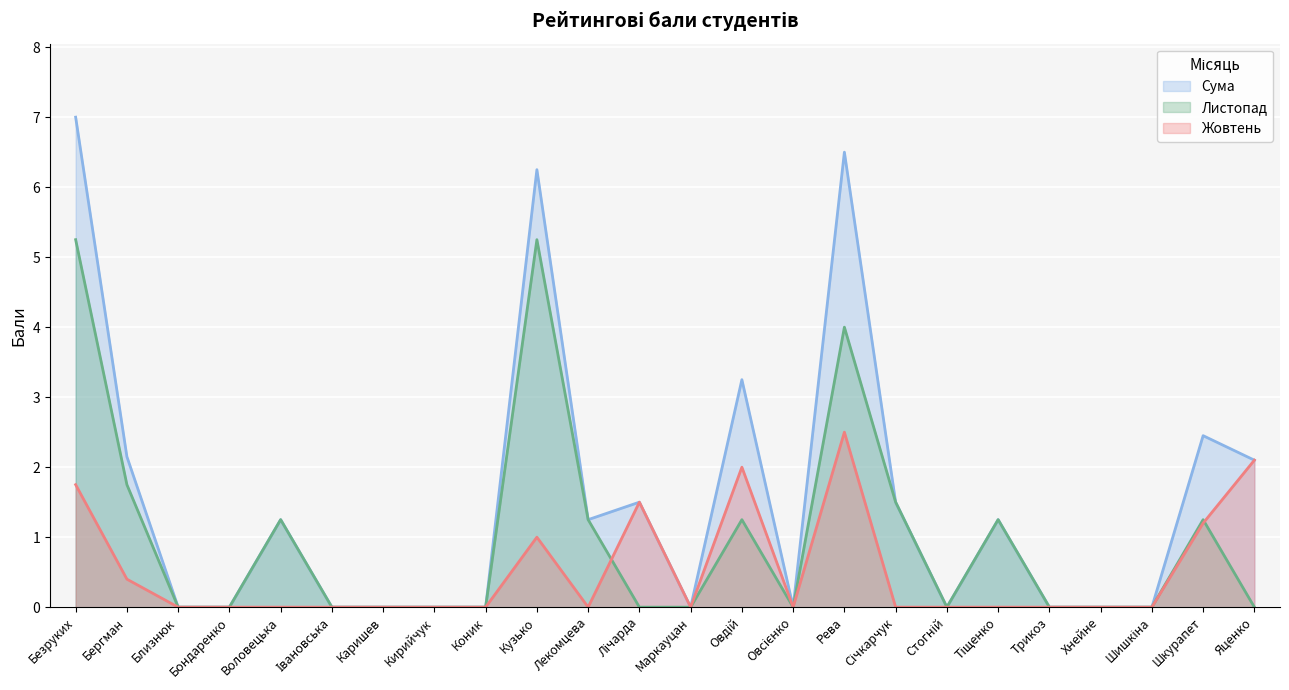

How many distinct data groups are displayed?

3